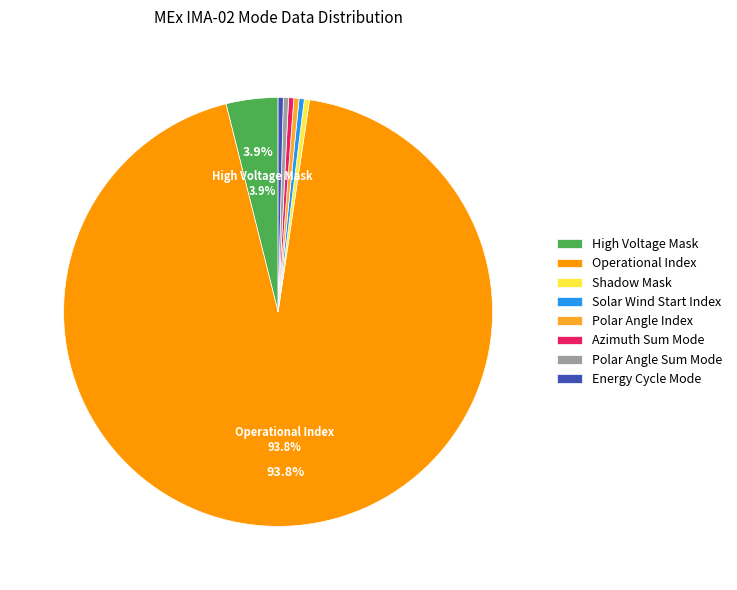

Which category has the biggest portion of the pie?

Operational Index